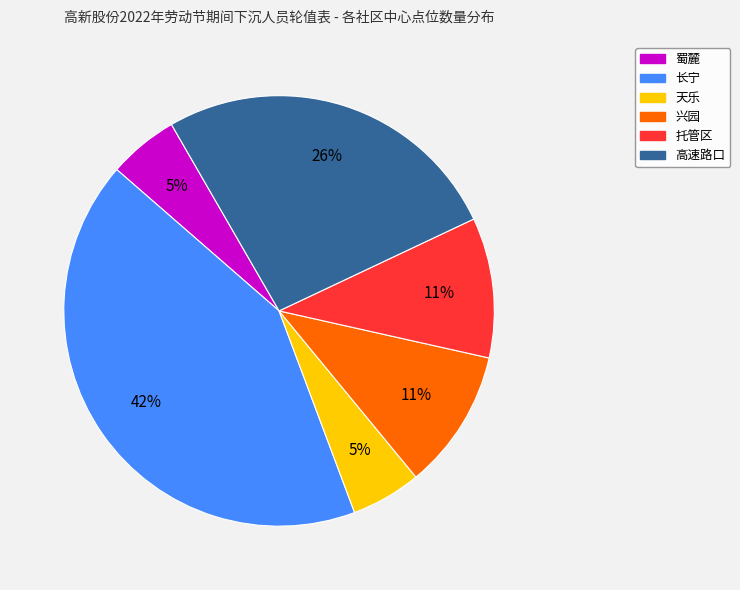

Count the number of slices in the pie.

6